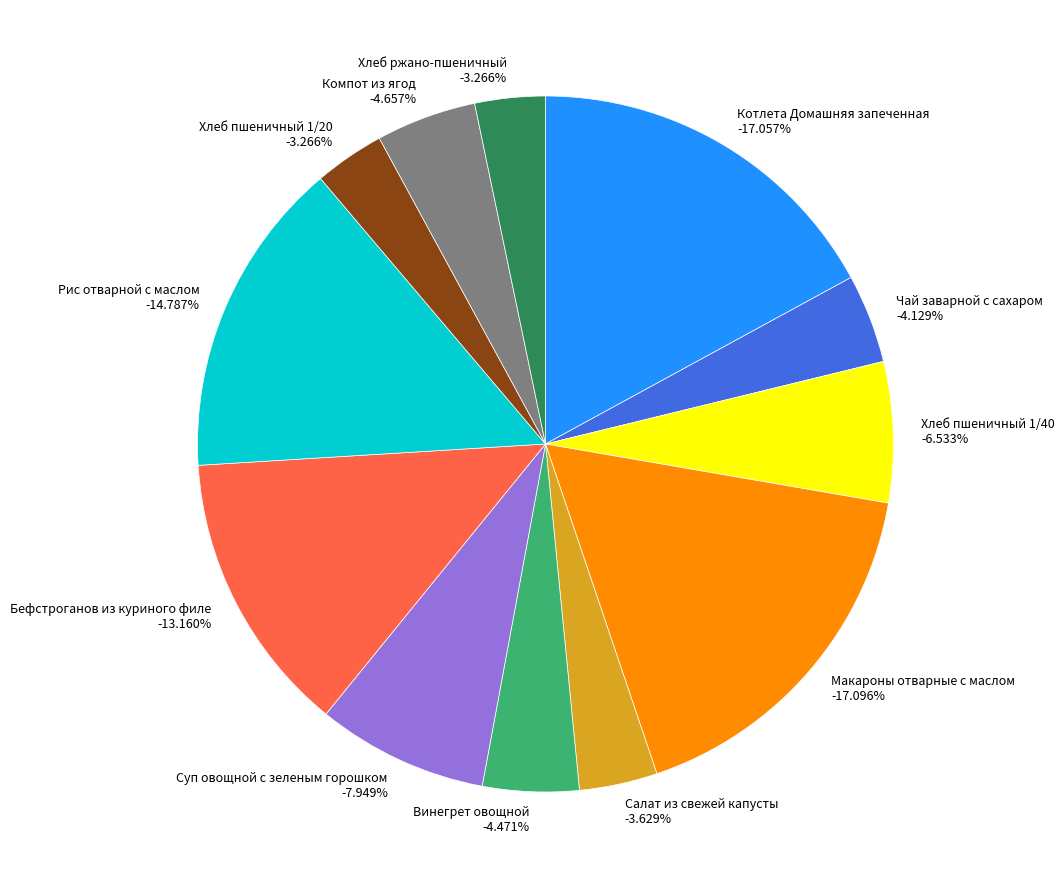

What percentage do Котлета Домашняя запеченная and Компот из ягод together represent?

21.7%